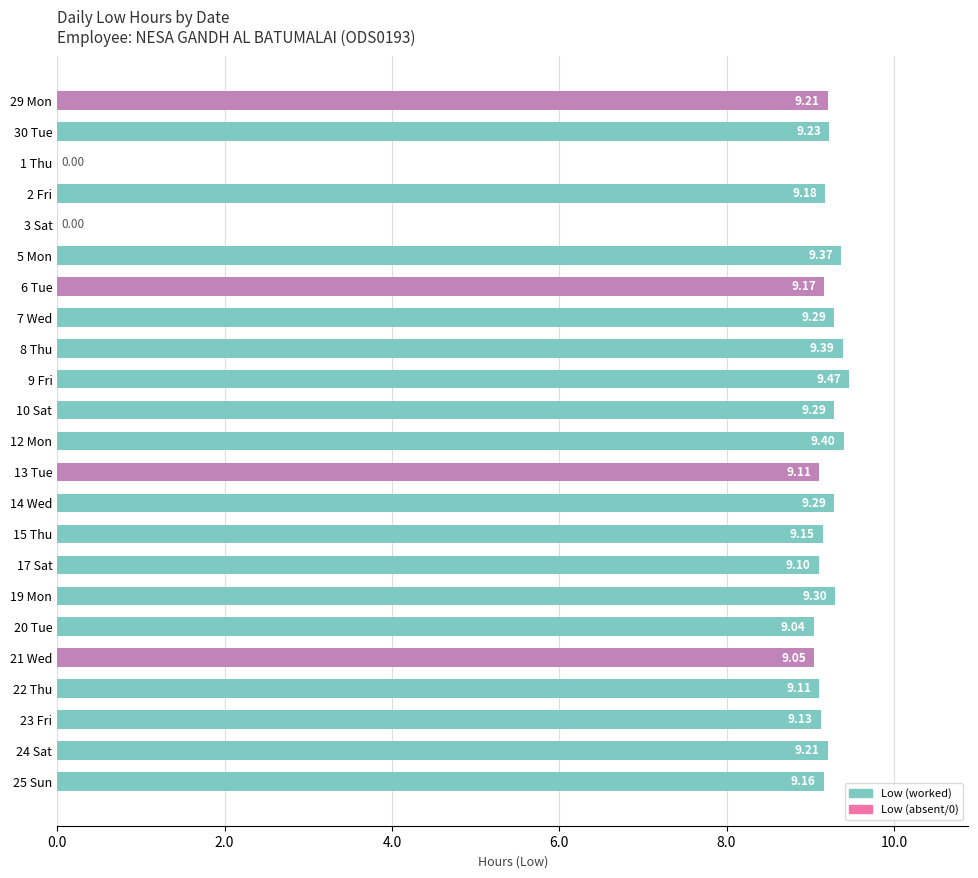

What is the change in value from 8 Thu to 21 Wed?

-0.3